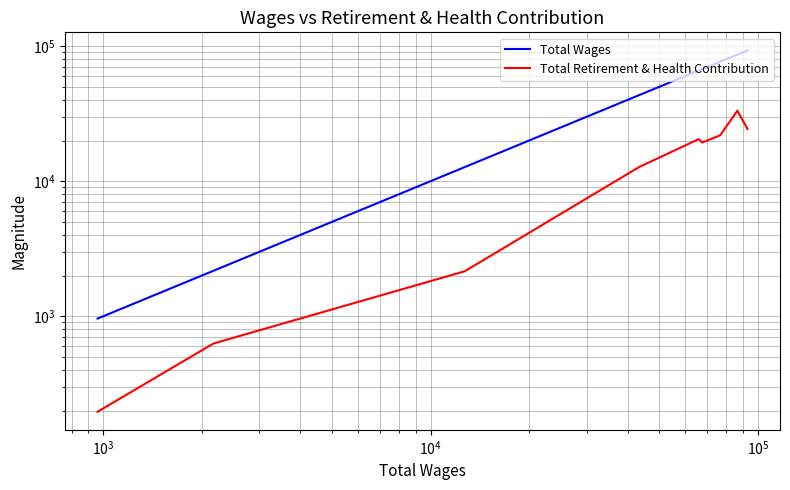

The value of Total Retirement & Health Contribution at $\mathdefault{10^{1}}$ is 13911. True or false?

False